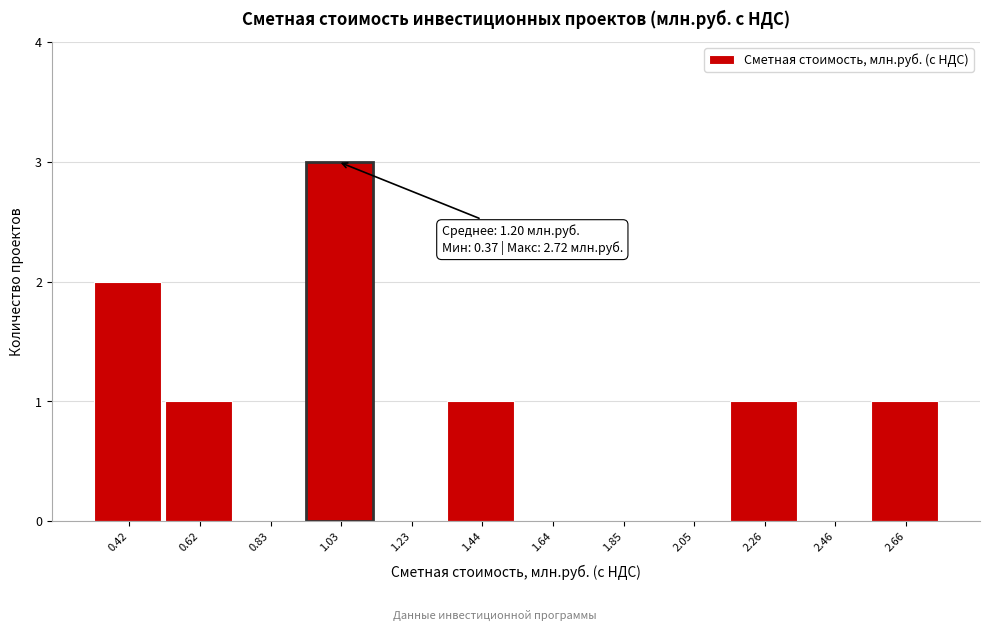

Which range on the x-axis has the tallest bar?

0.95 to 1.15